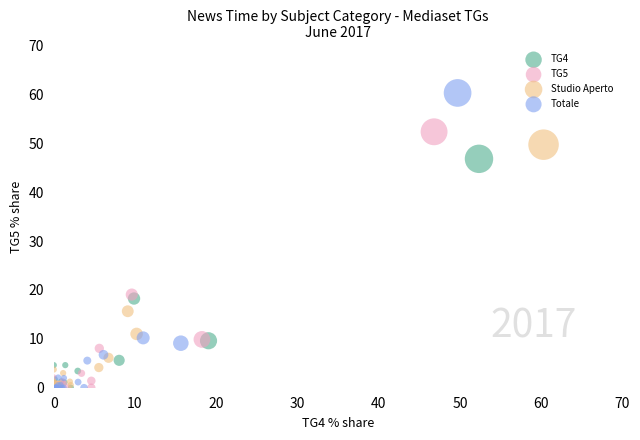

Which series has the largest Y range (max minus min)?

Totale